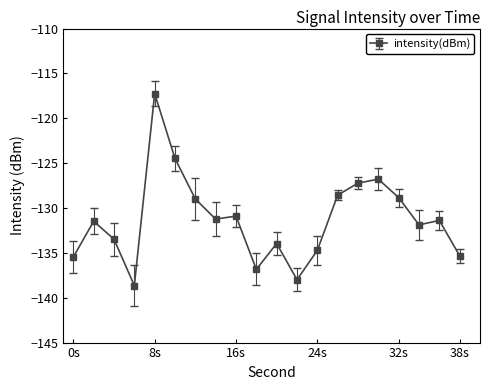

True or false: there are more than 2 points higher than both neighbors.

True